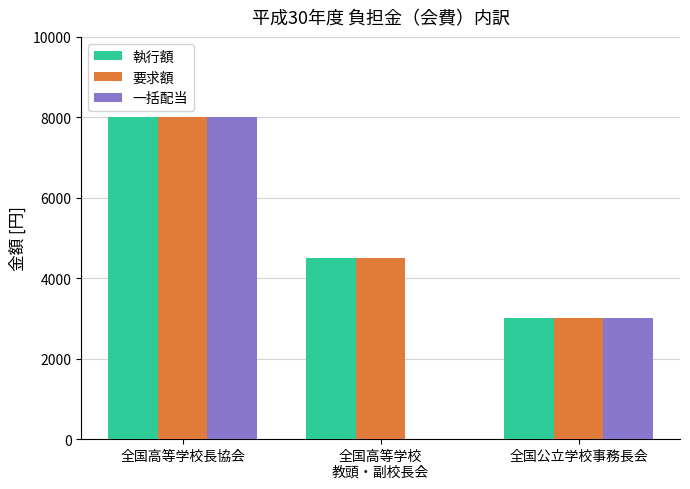

At which category is the sum across all series the highest?

全国高等学校長協会